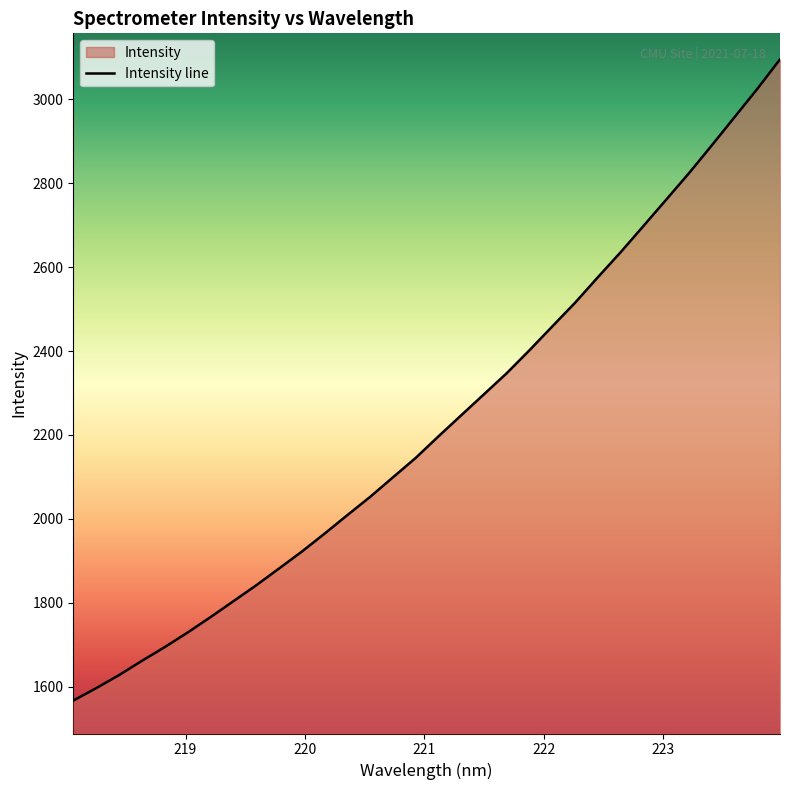

What is the minimum value shown in the chart?

1567.1